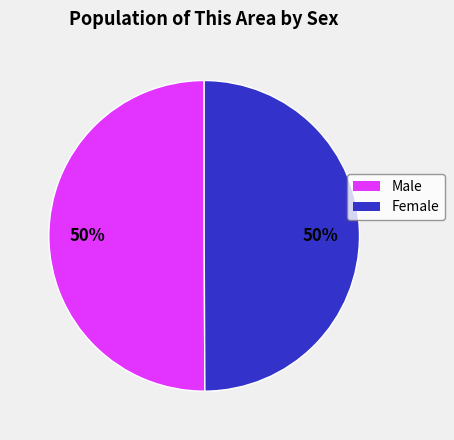

To the nearest percent, what percentage of the pie is Male?

50%